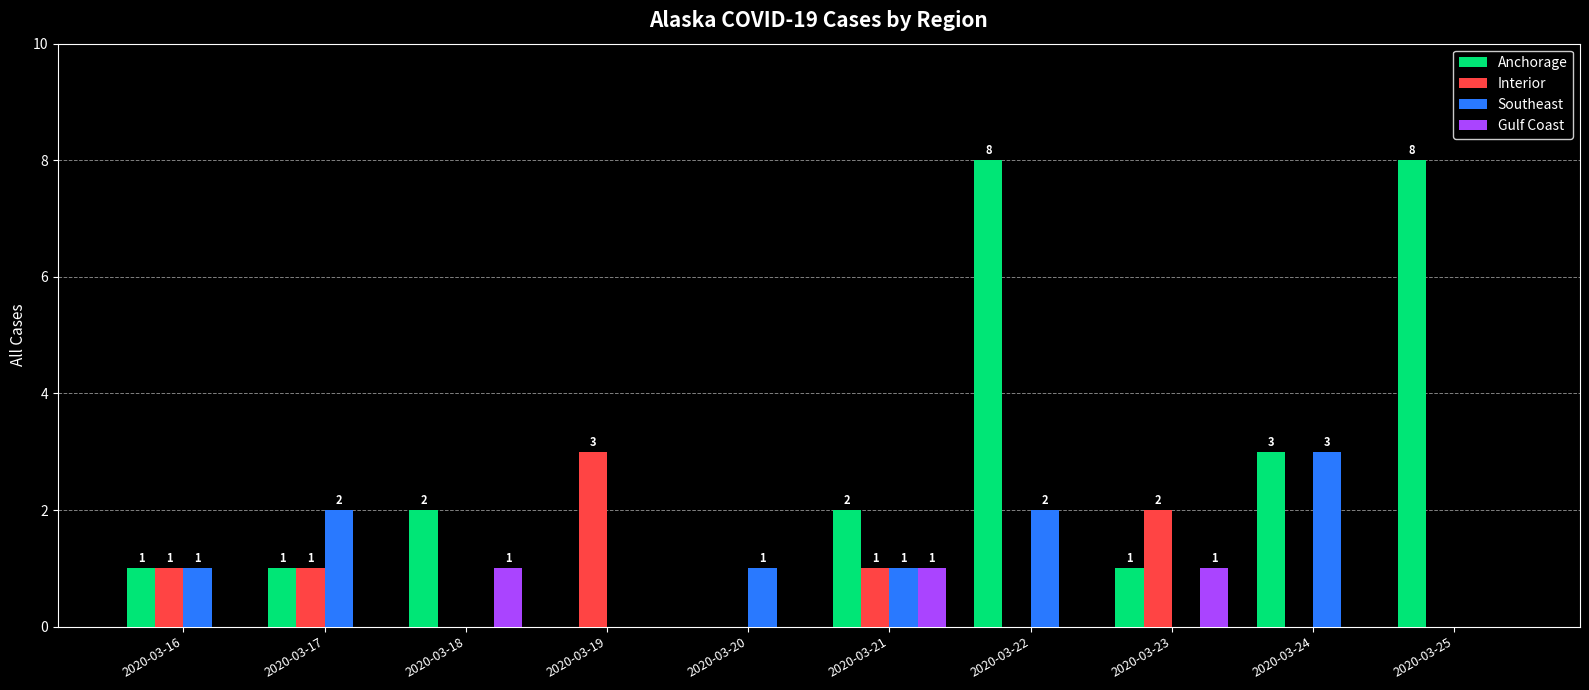

Which series has the largest range (max minus min)?

Anchorage